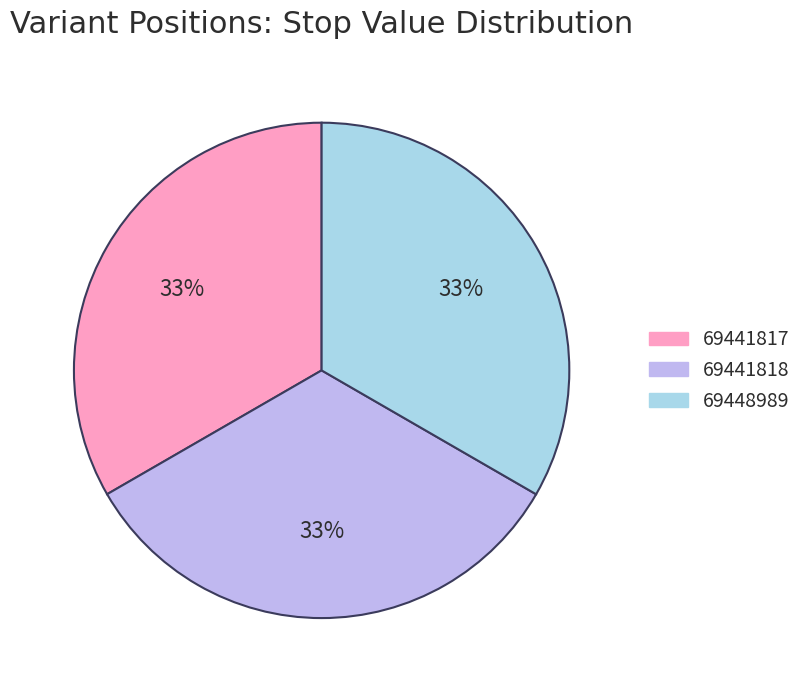

True or false: 69441817 accounts for 24% of the total.

False